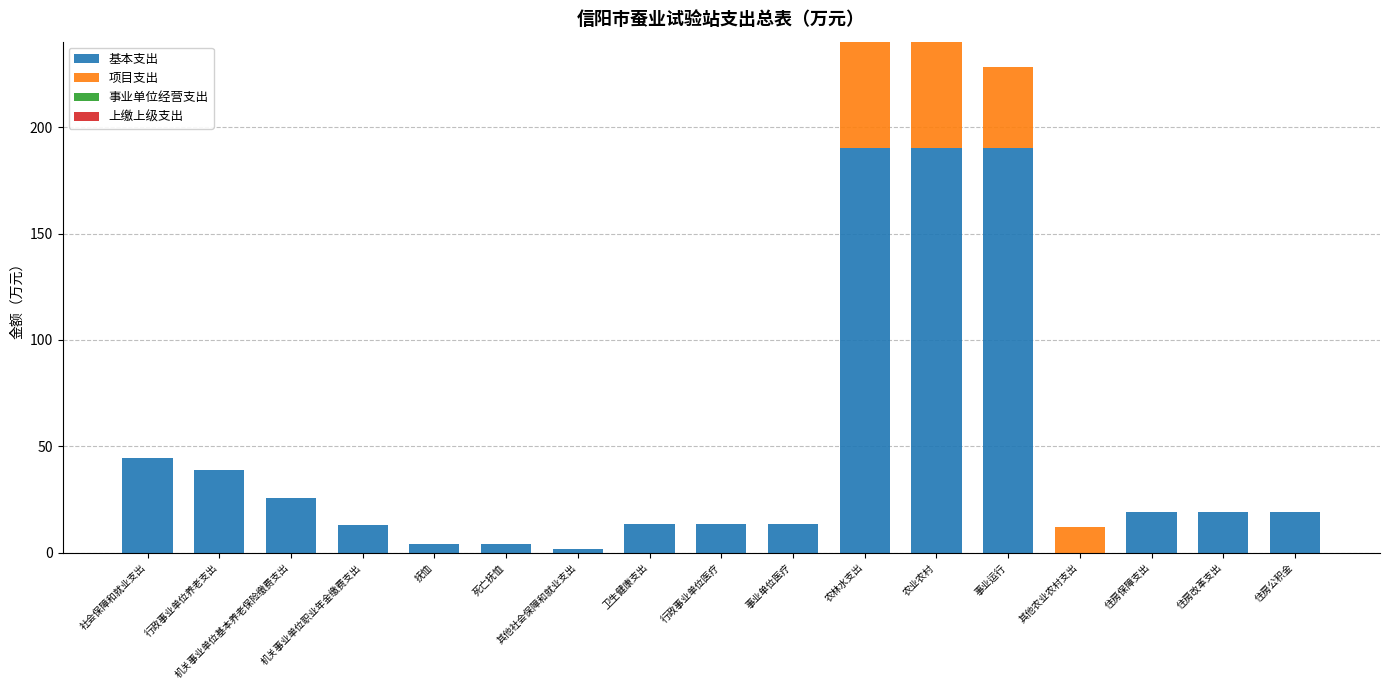

What is the highest value of the 基本支出 series?

190.1